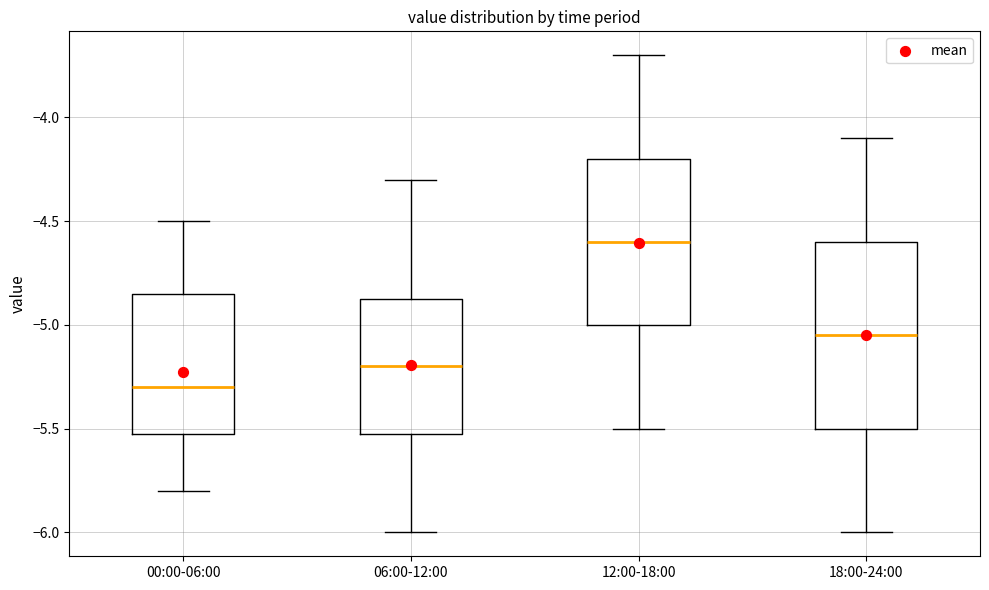

Reading left to right, read every box against the y-axis: the position of its median line, the range the box covers, and the ends of its whiskers. The values are not printed on the chart, so give them approximately, as read against the axis.

00:00-06:00: median -5.30, box -5.50 to -4.85, whiskers -5.80 to -4.50
06:00-12:00: median -5.20, box -5.50 to -4.85, whiskers -6.00 to -4.30
12:00-18:00: median -4.60, box -5.00 to -4.20, whiskers -5.50 to -3.70
18:00-24:00: median -5.05, box -5.50 to -4.60, whiskers -6.00 to -4.10